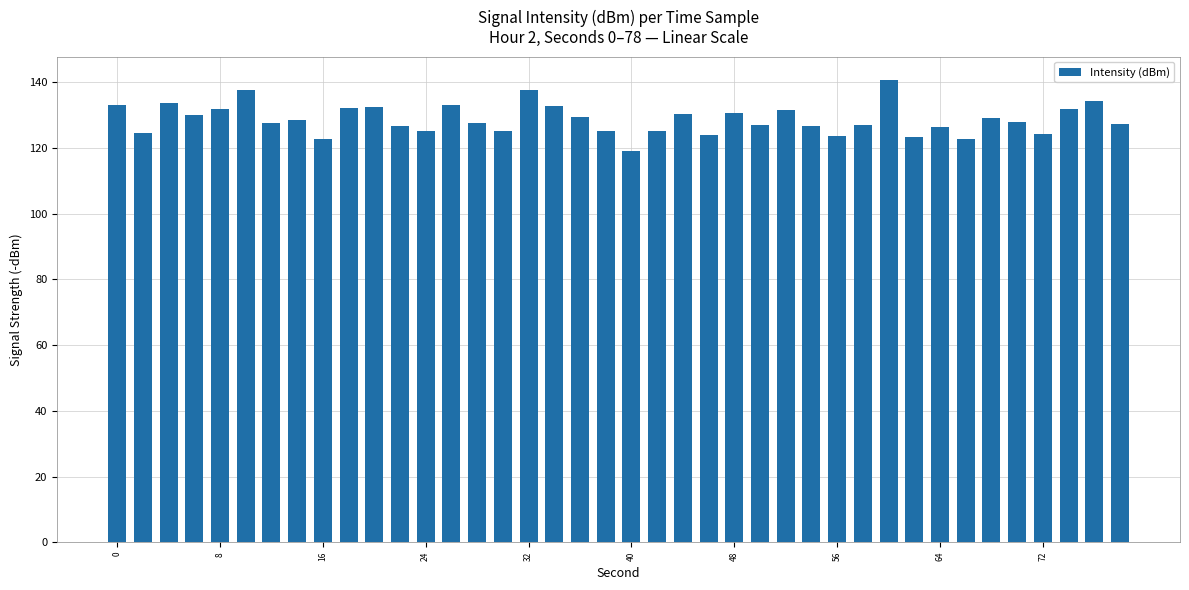

What is the smallest value displayed?

119.1